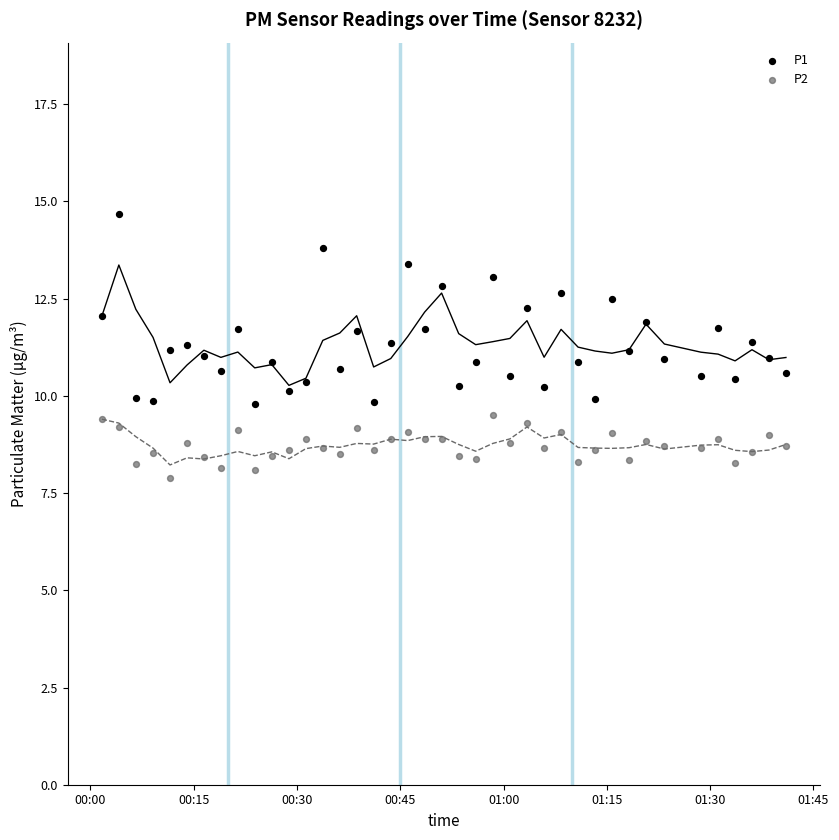

Which series has the widest spread of Y values?

P1